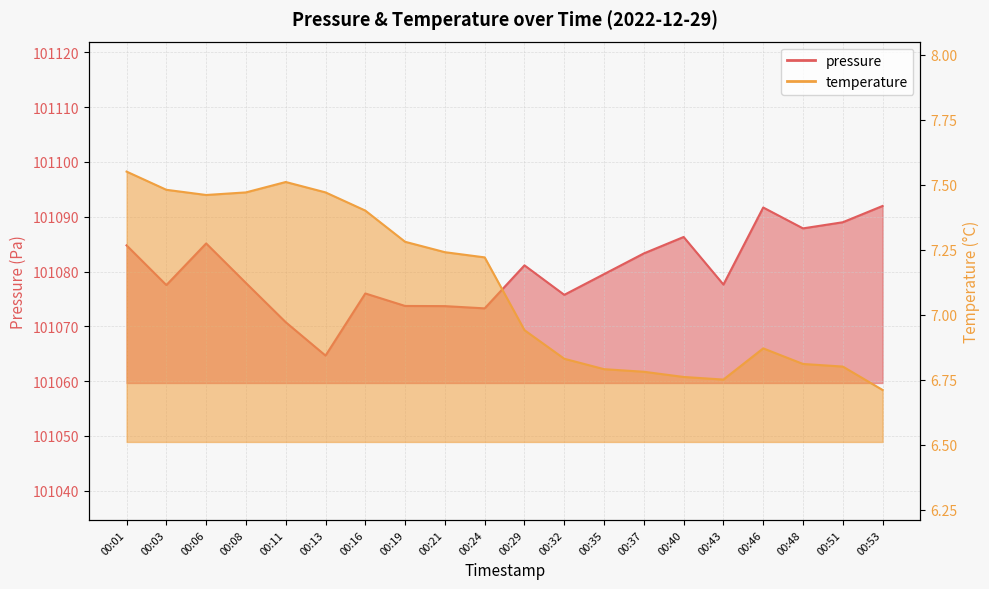

At 00:11, list the series in order from smallest to largest.

temperature, pressure